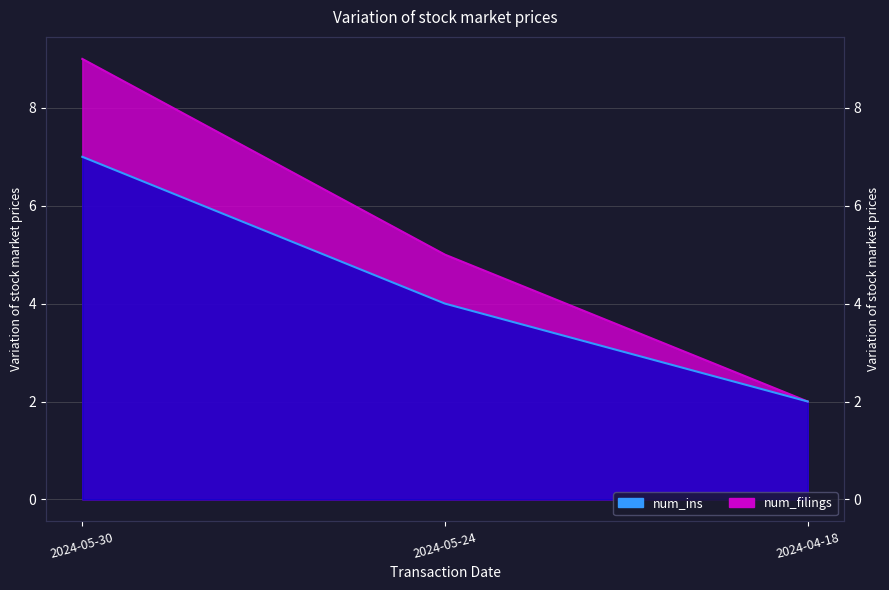

True or false: num_filings has a value of 9 at 2024-05-30.

True